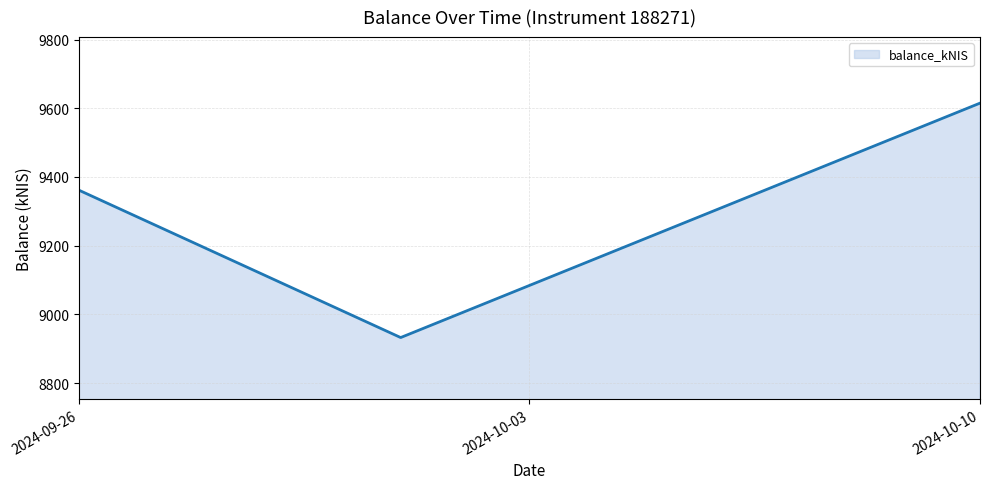

What is the difference between the maximum and minimum values?

682.5